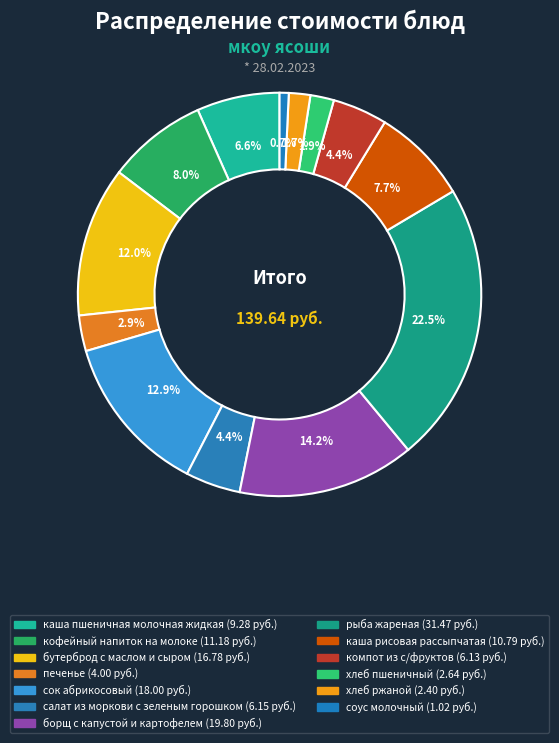

Count the number of slices in the pie.

13